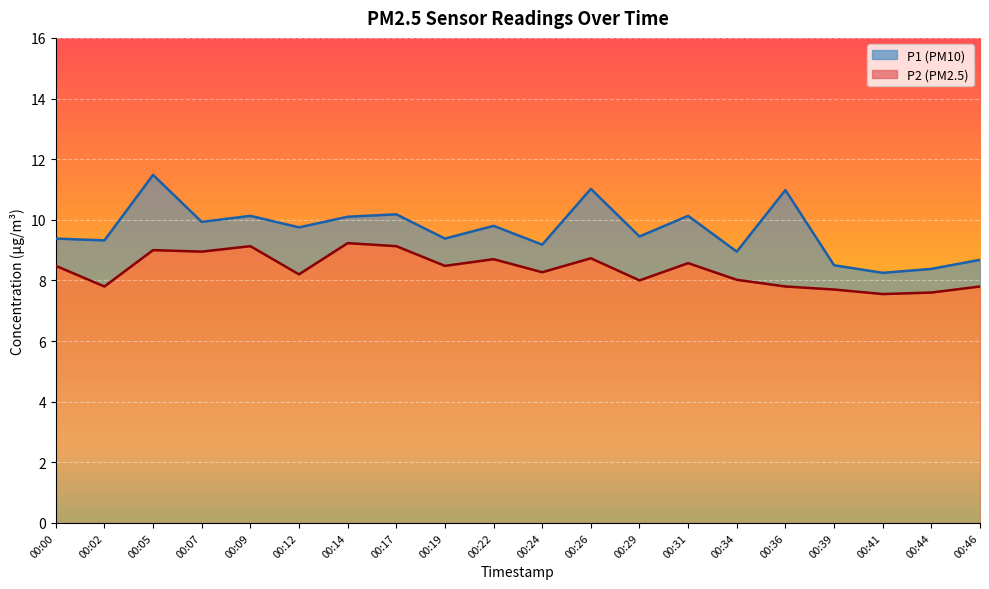

How many lines are shown in the chart?

2